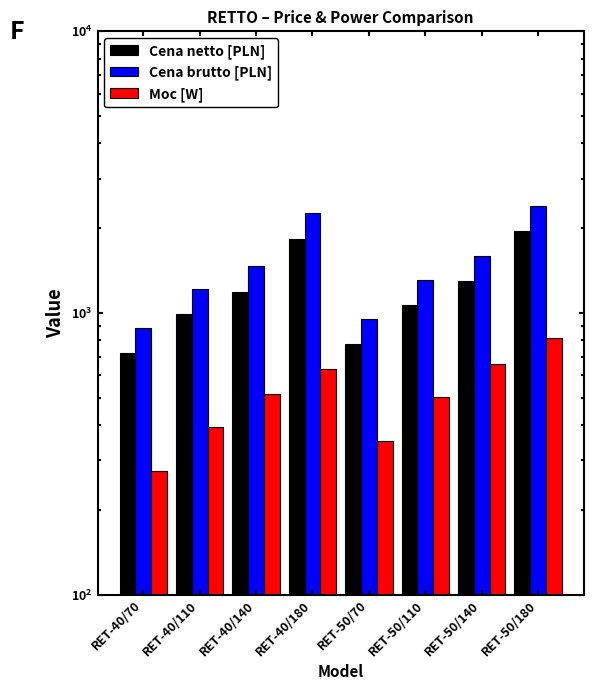

What is the sum of all Cena brutto [PLN] values?

12089.7